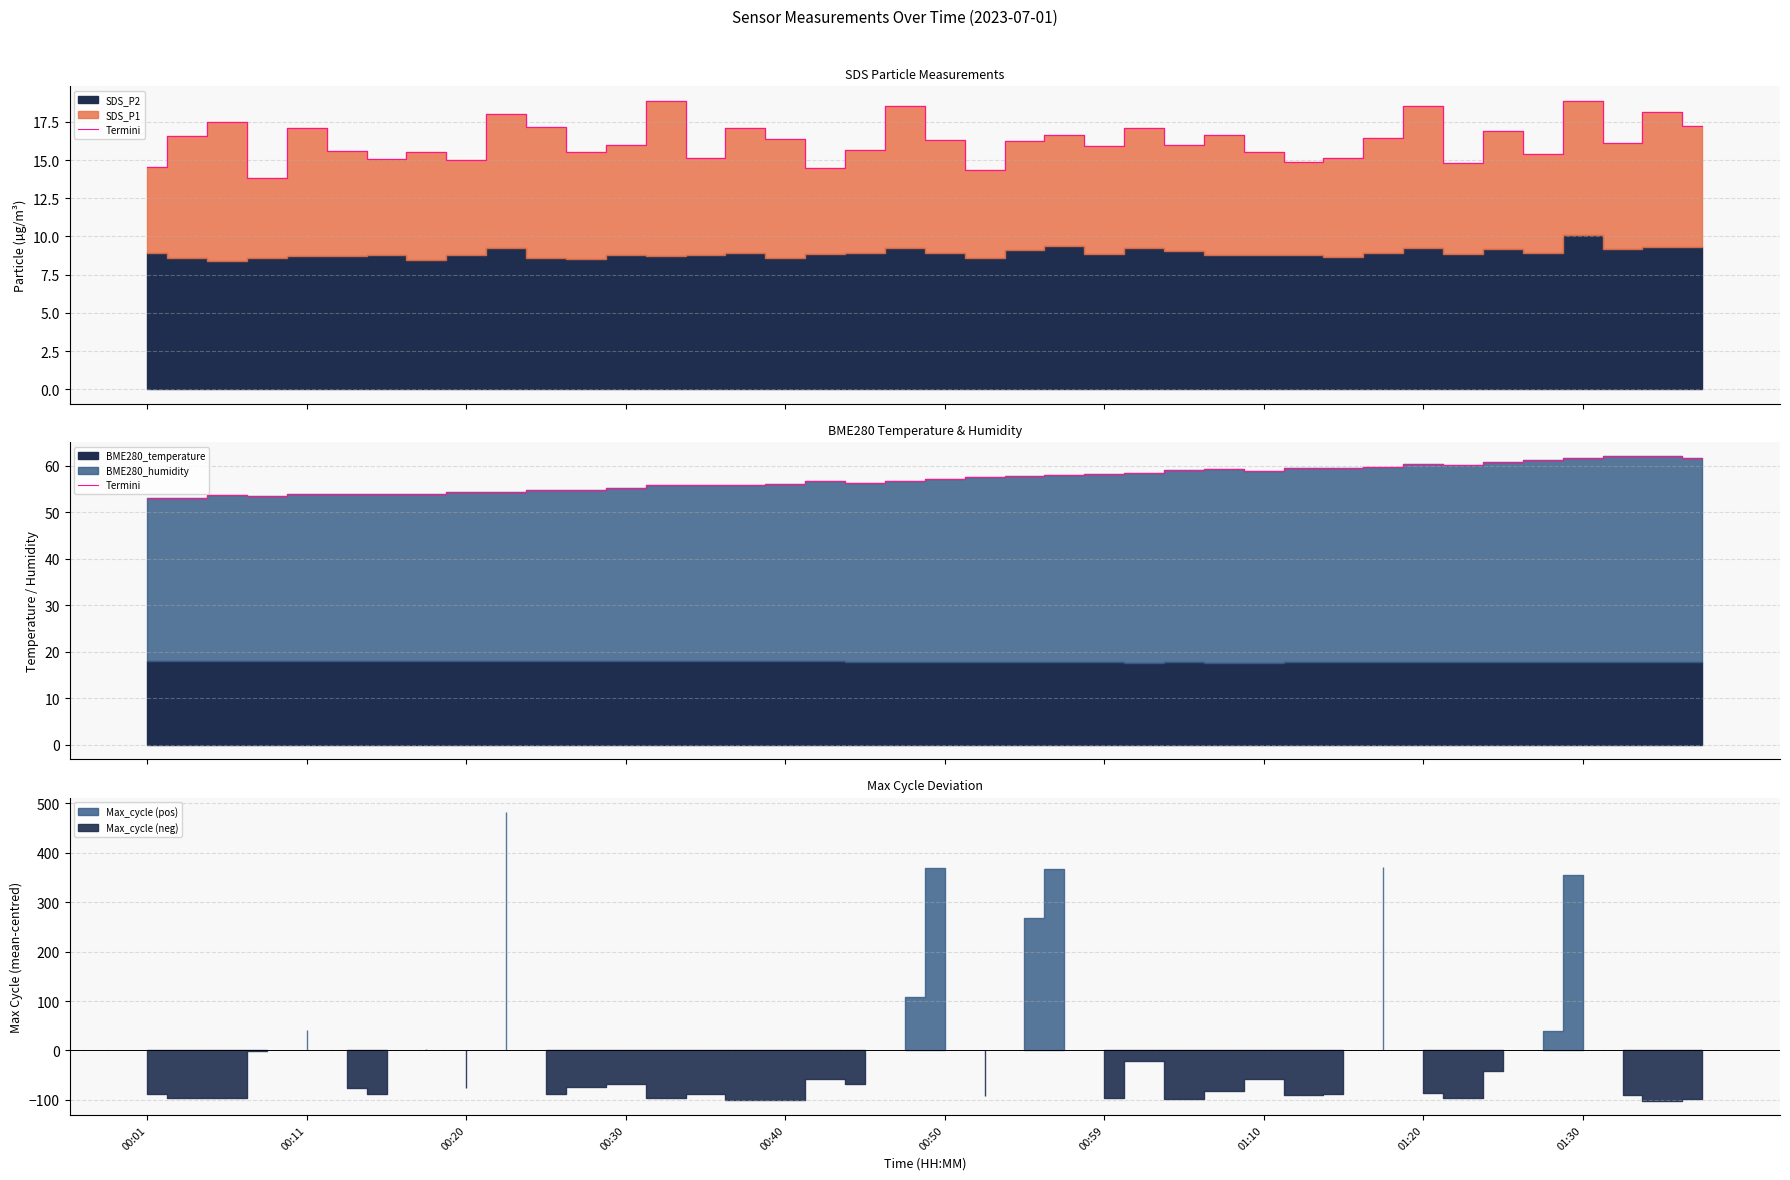

True or false: the data shows 59.2 at 27.

True